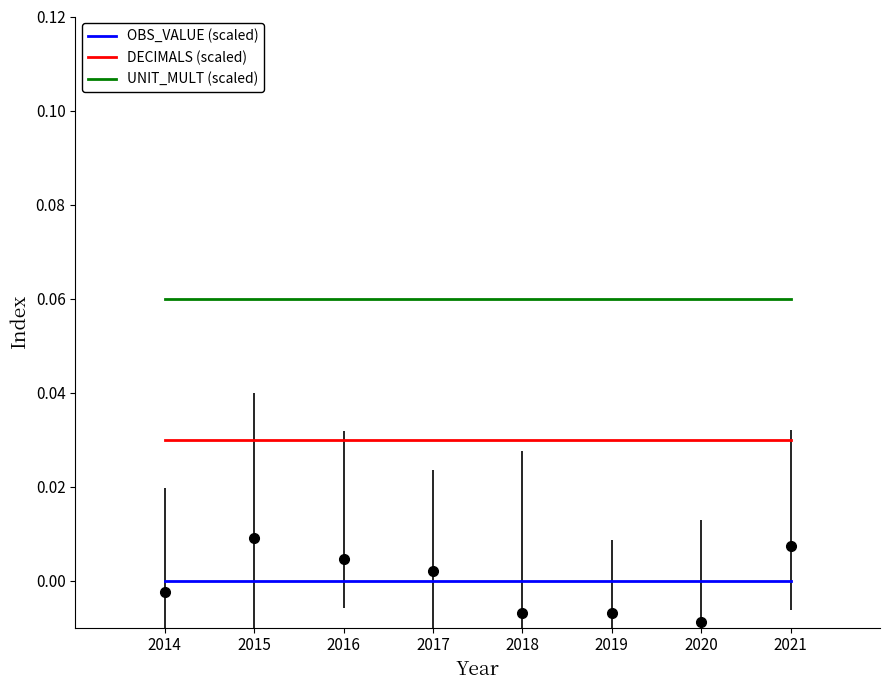

What are all the series names shown in the legend?

OBS_VALUE (scaled), DECIMALS (scaled), UNIT_MULT (scaled)